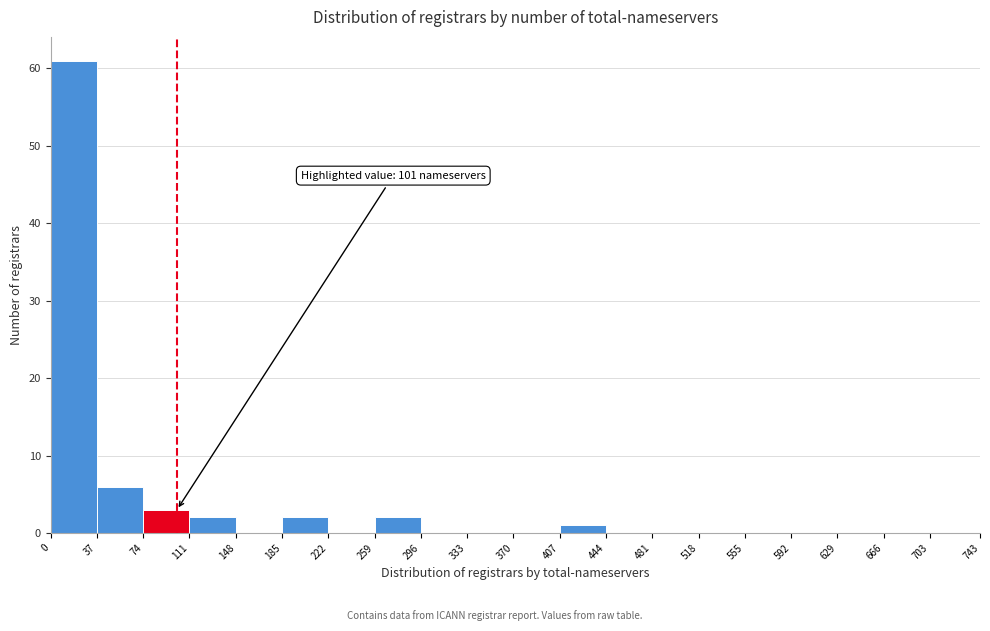

Over which range of the x-axis is the bar tallest?

0 to 37